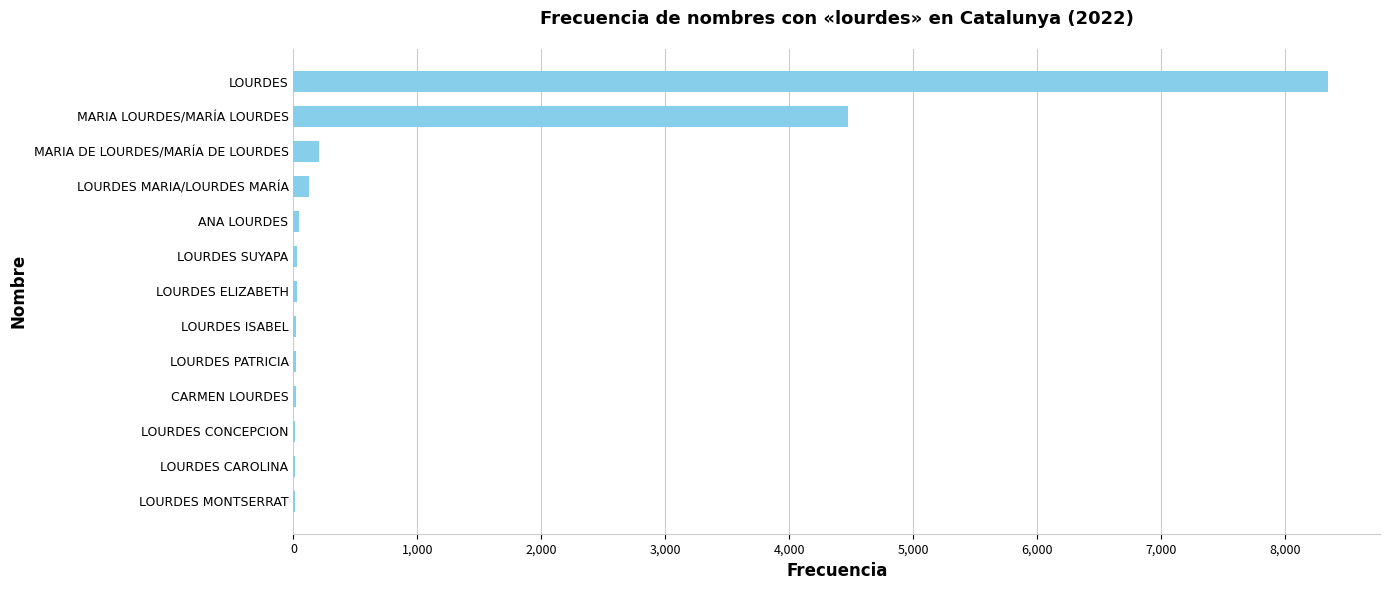

Where is the data nearest to the value 4179?

MARIA LOURDES/MARÍA LOURDES